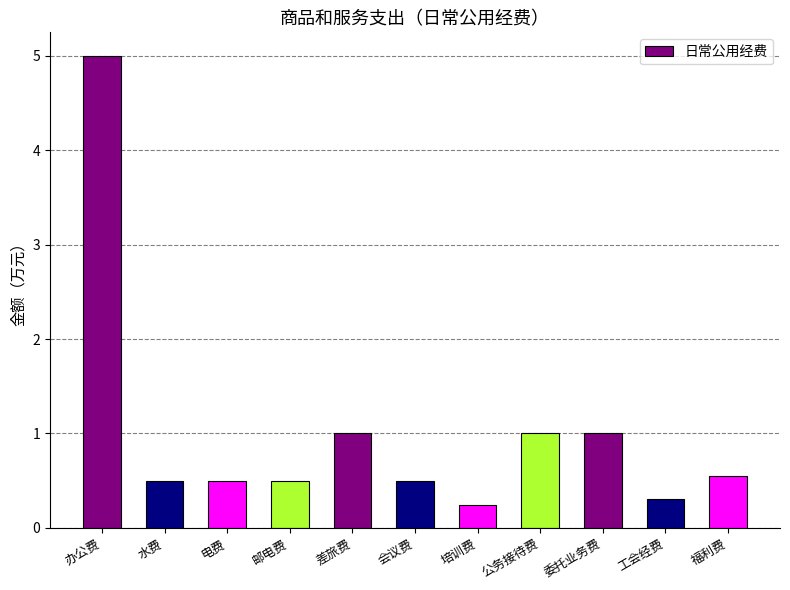

Which category has the lowest value across all series?

培训费